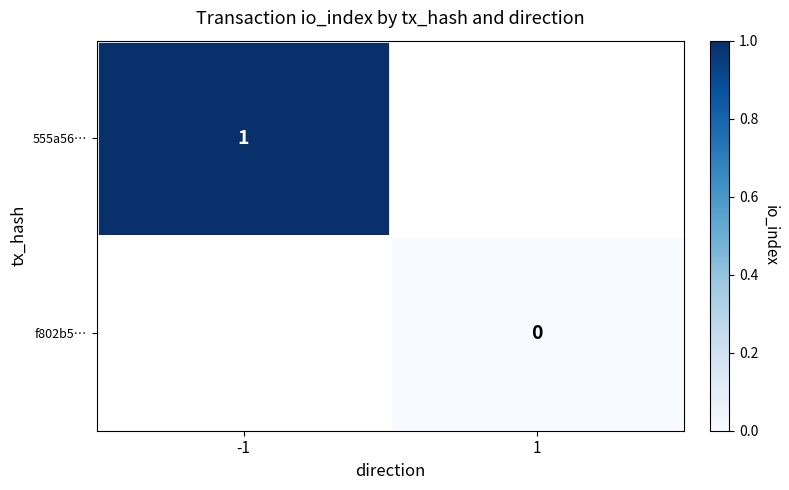

True or false: 555a56… has a value of 1 at -1.

True